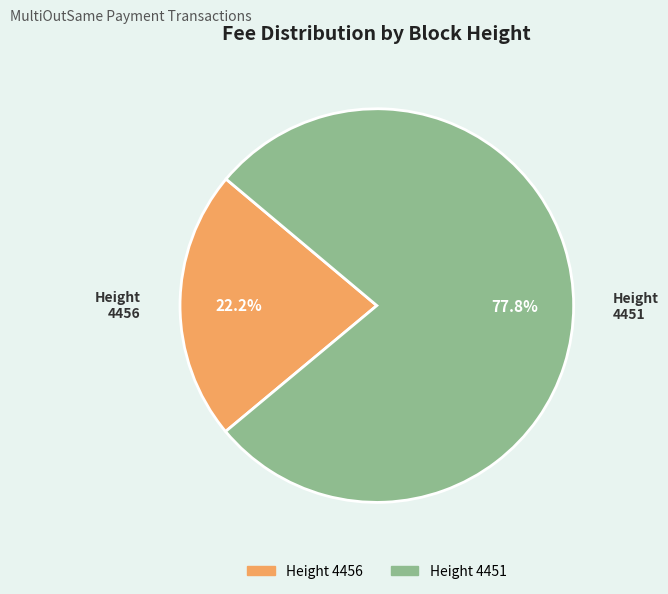

Which slice is the largest?

Height 4451